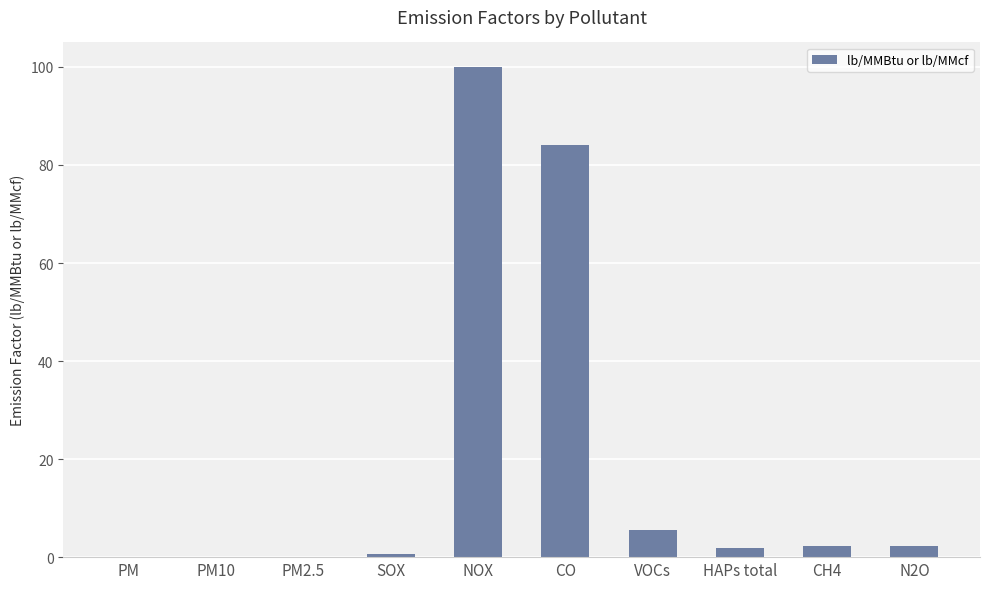

At which label is the value closest to 50?

CO